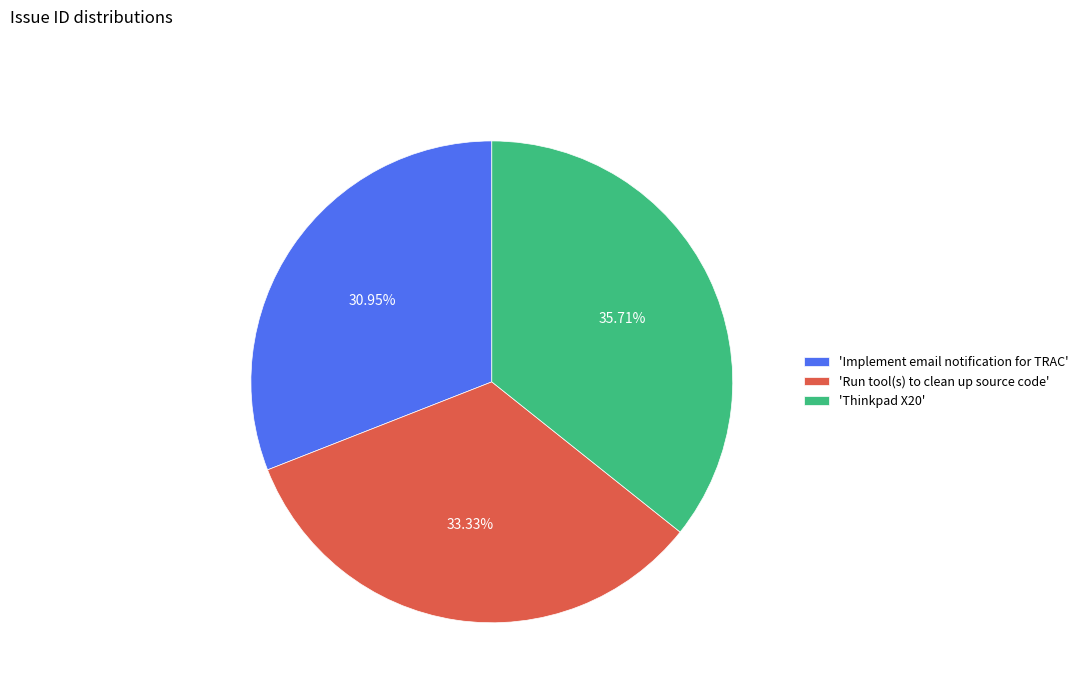

What is the smallest slice in the pie chart?

'Implement email notification for TRAC'